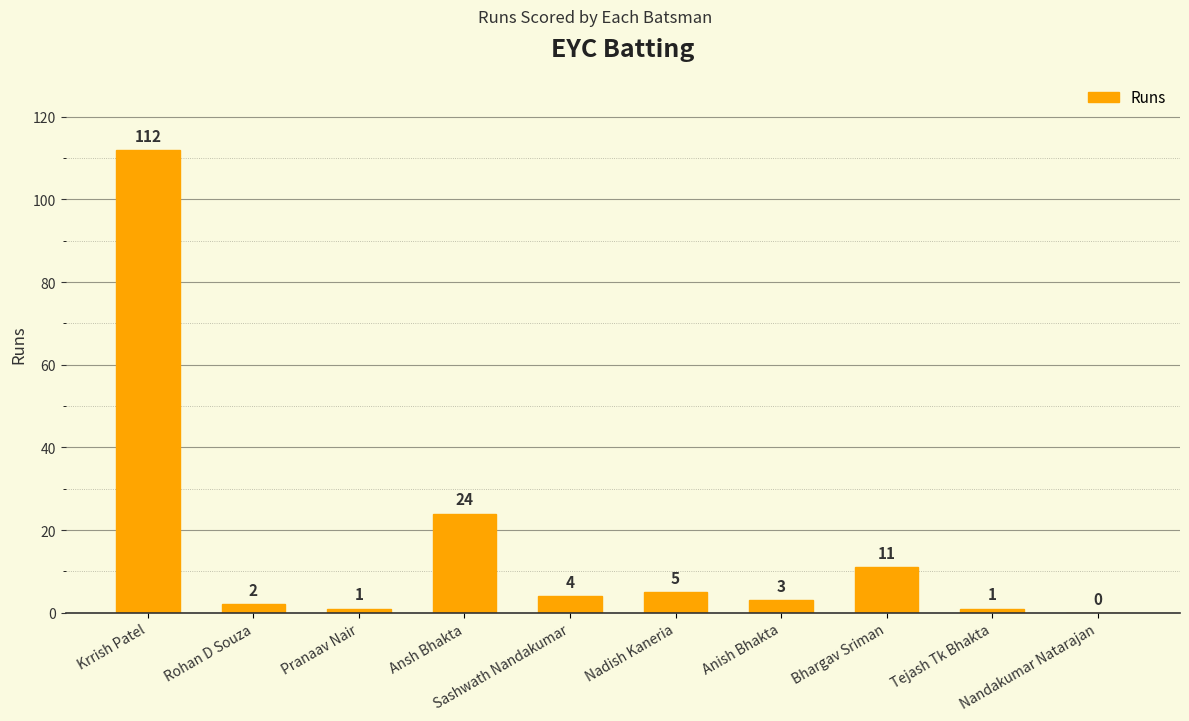

At which category does the chart reach its peak across all series?

Krrish Patel